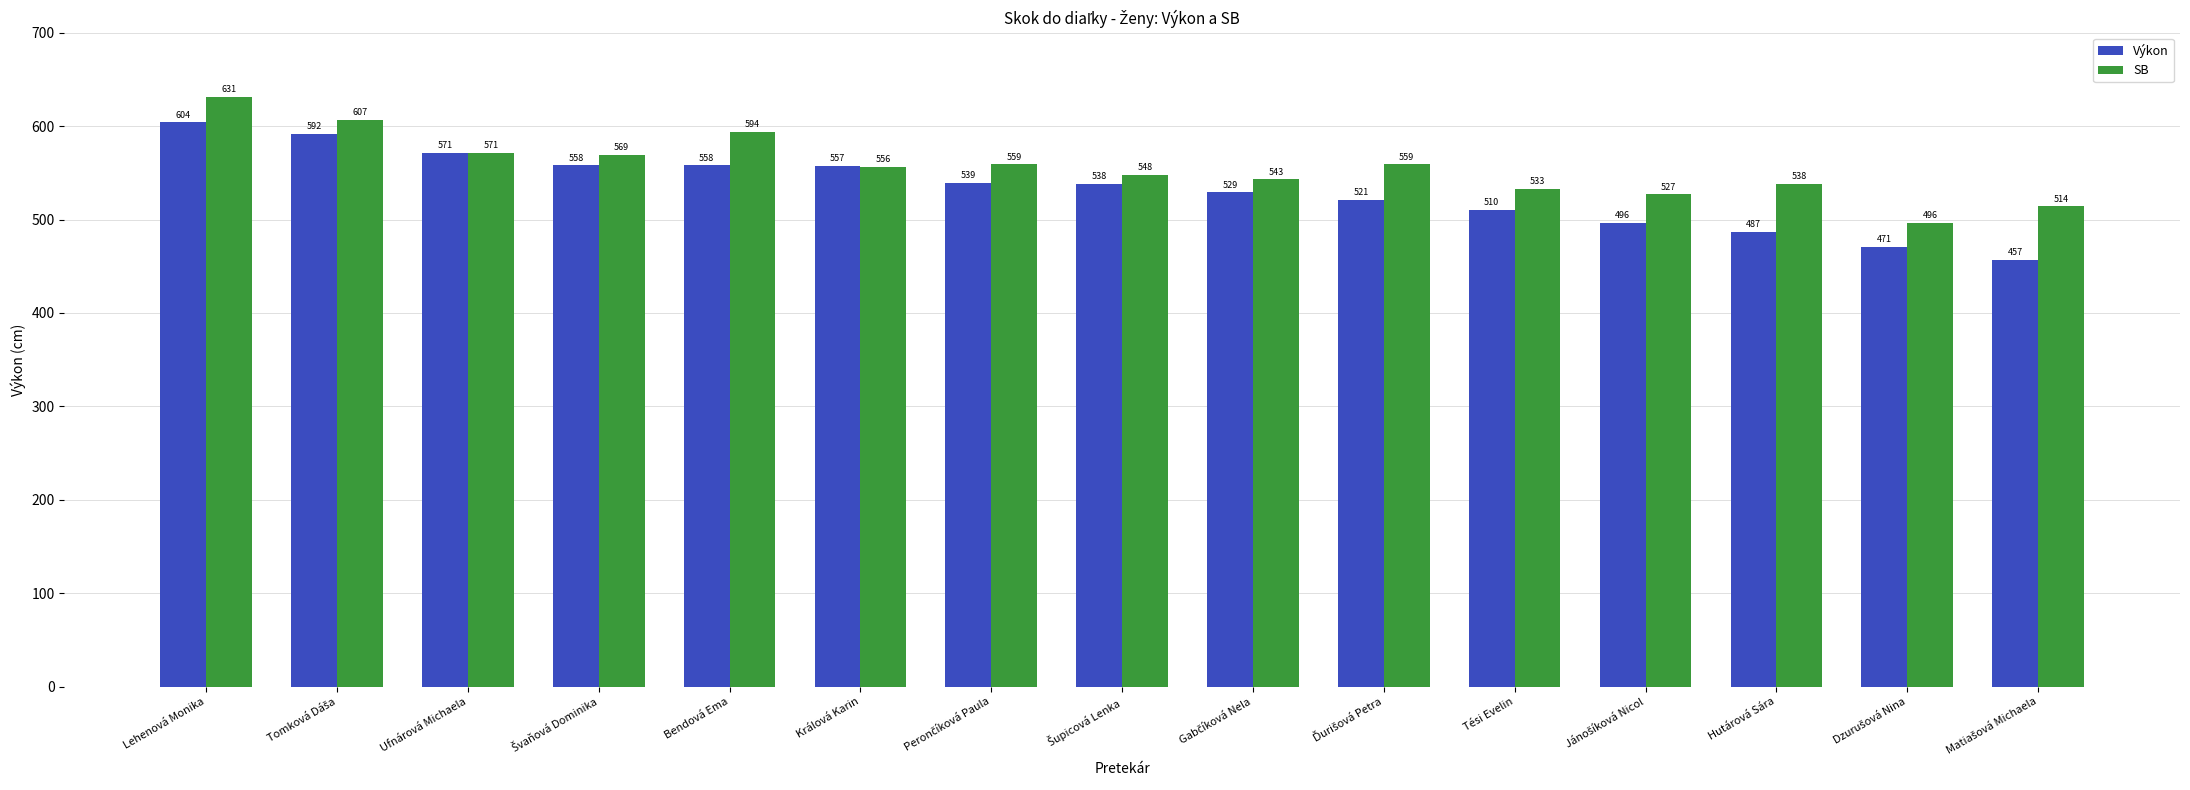

Does the chart contain stacked bars?

No